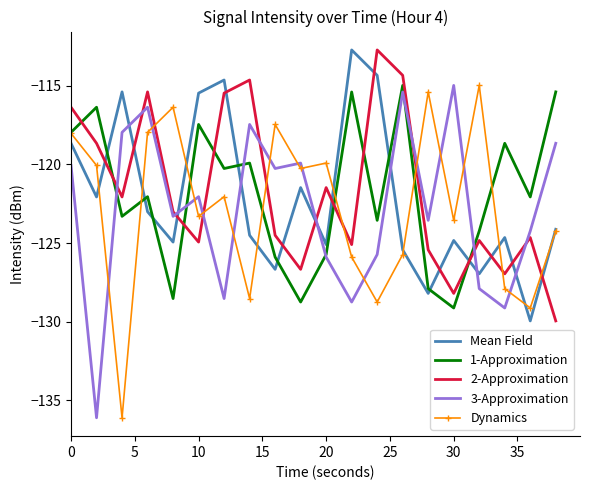

How many intersections are there between 2-Approximation and Mean Field?

13